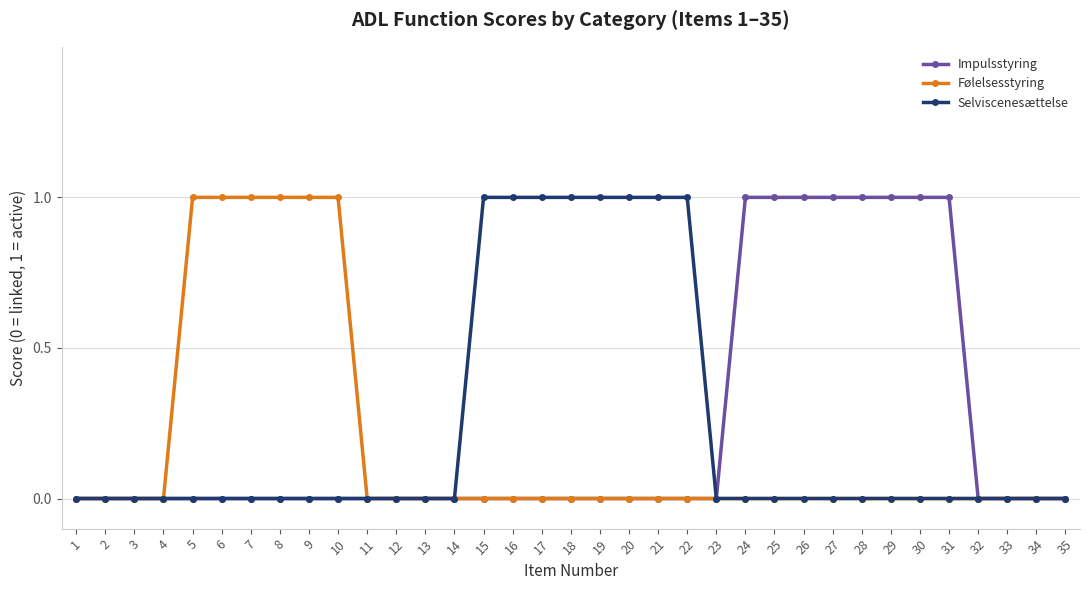

What is the value of the Impulsstyring point at the 25th from the left?

1